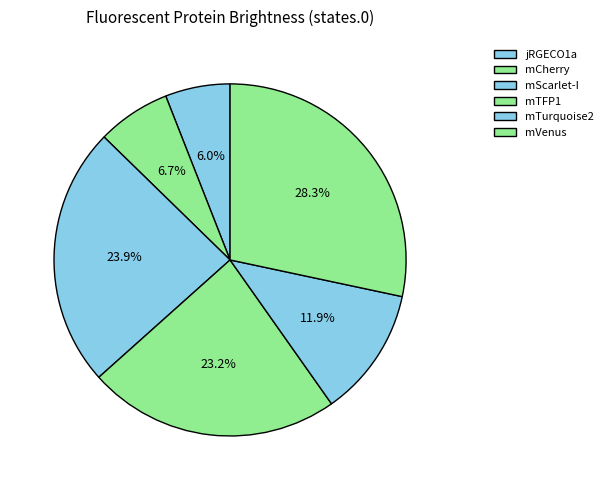

To the nearest percent, what is the average slice percentage?

17%